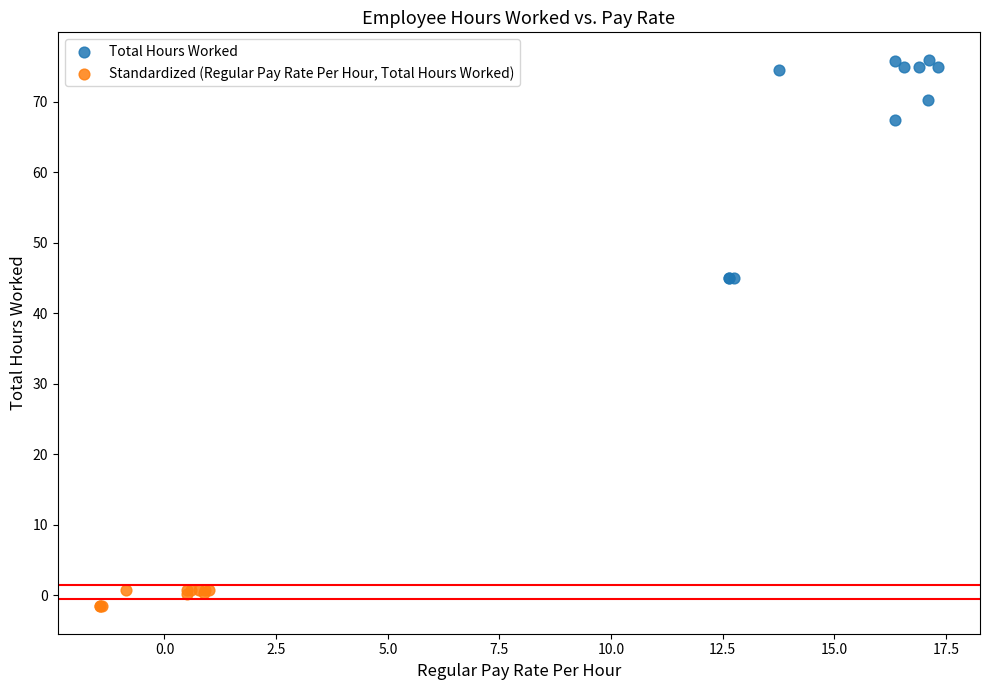

Which series reaches the maximum Y coordinate?

Total Hours Worked